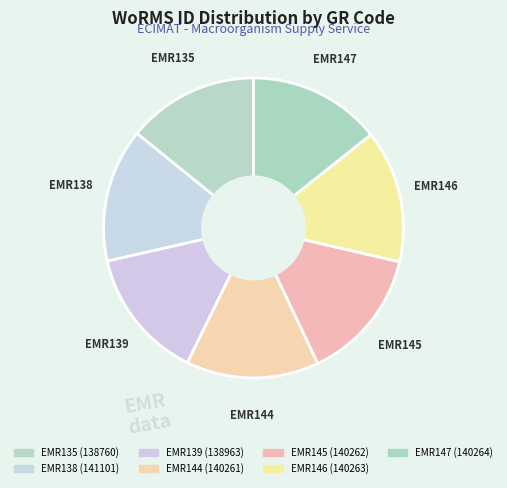

Is there a majority slice in this chart?

No